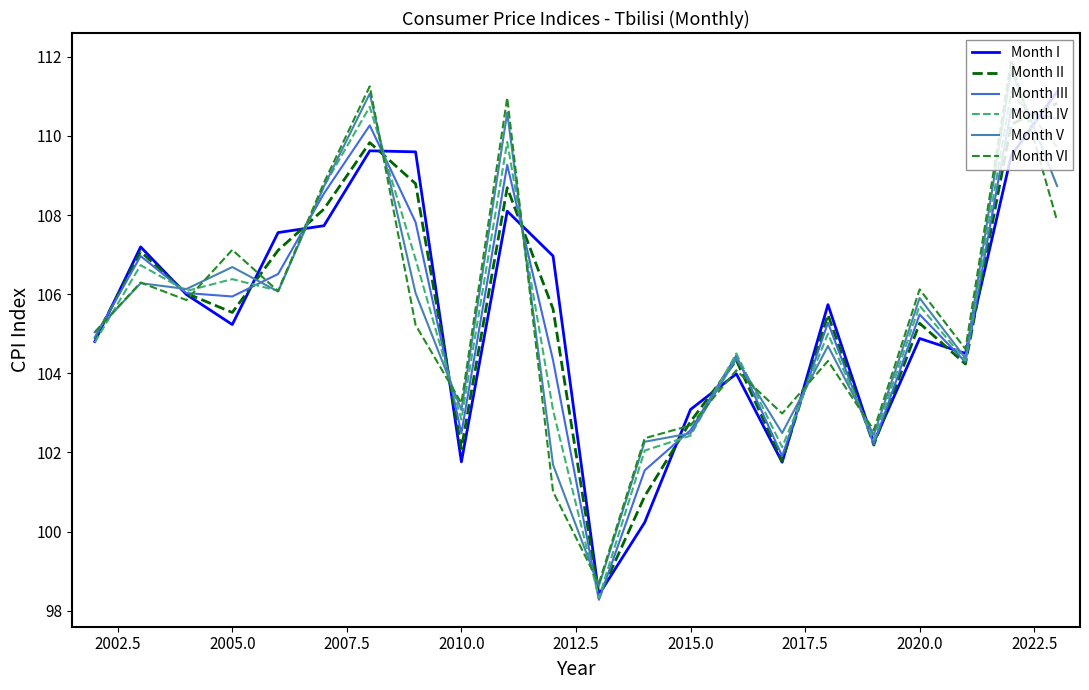

What is the highest value of the Month VI series?

111.9